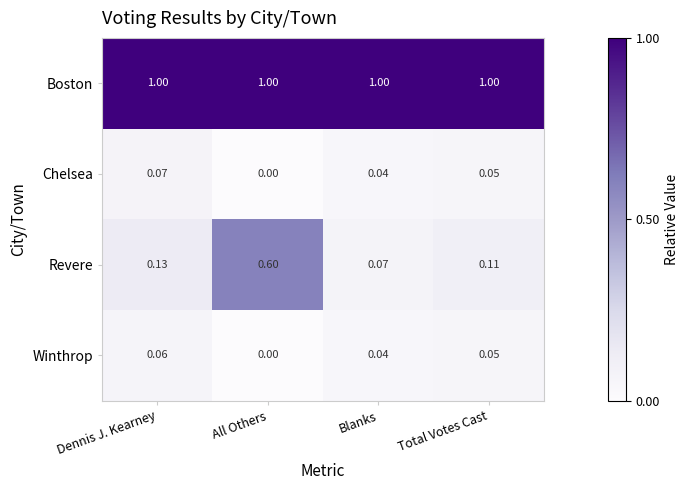

What is the total value across all series at Dennis J. Kearney?

1.3